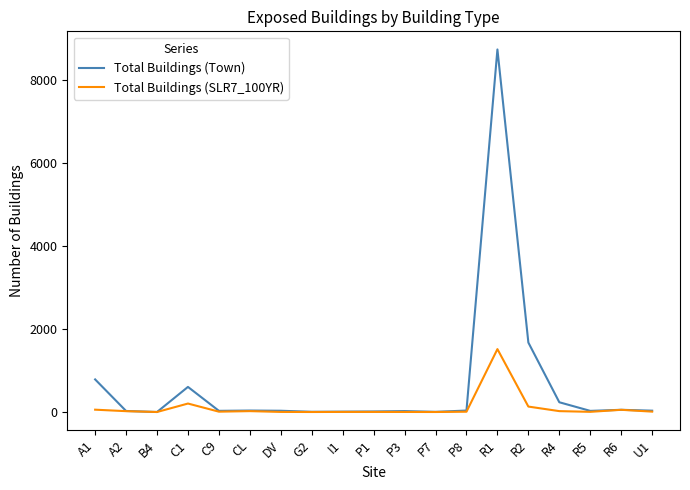

At which category is the sum across all series the highest?

R1